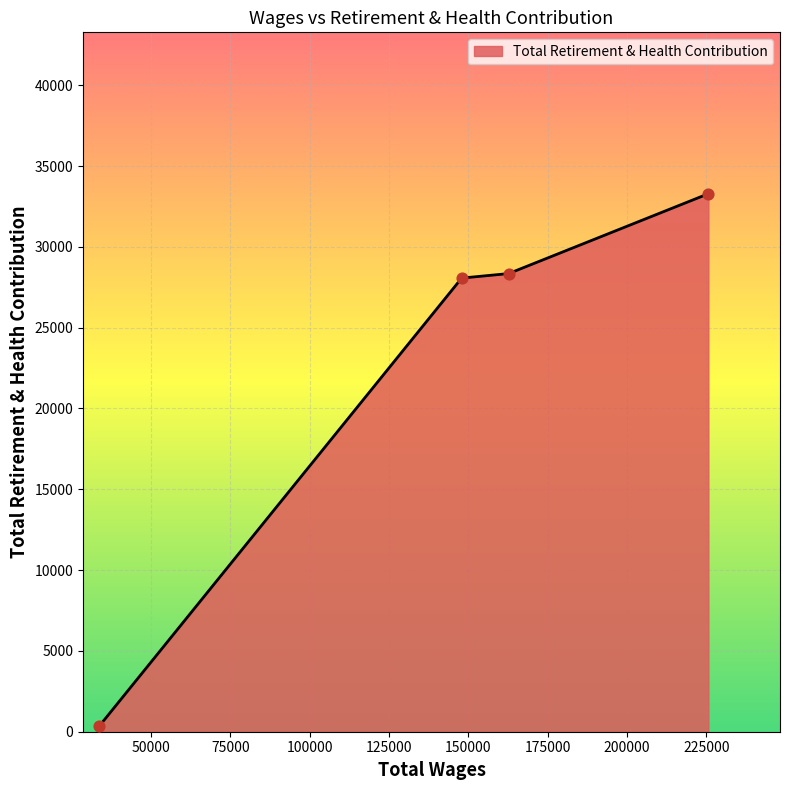

What is the maximum value shown in the chart?

33287